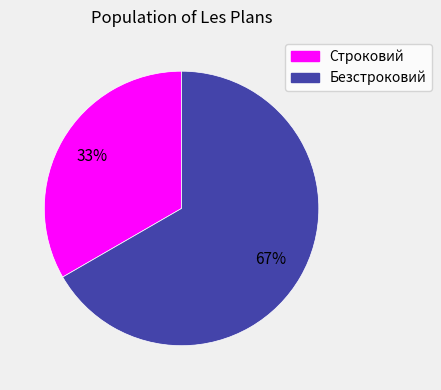

How many segments does this pie chart have?

2